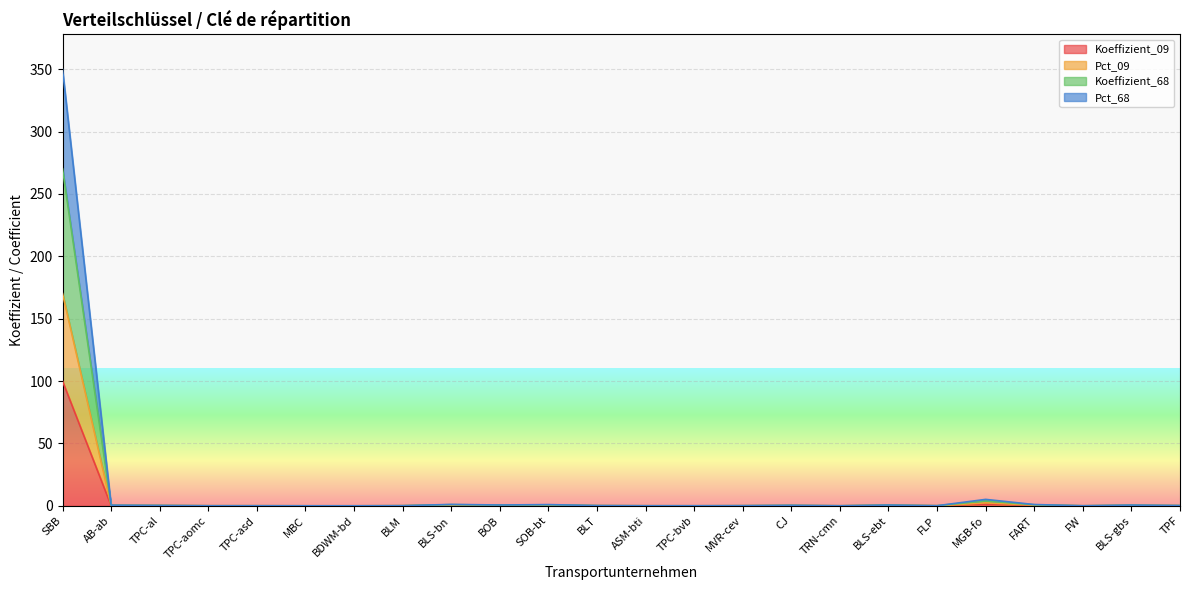

At which category is the sum across all series the highest?

SBB